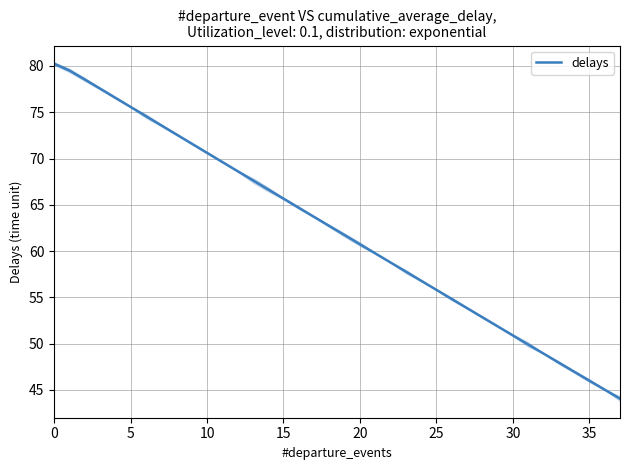

Which category has the lowest value across all series?

37